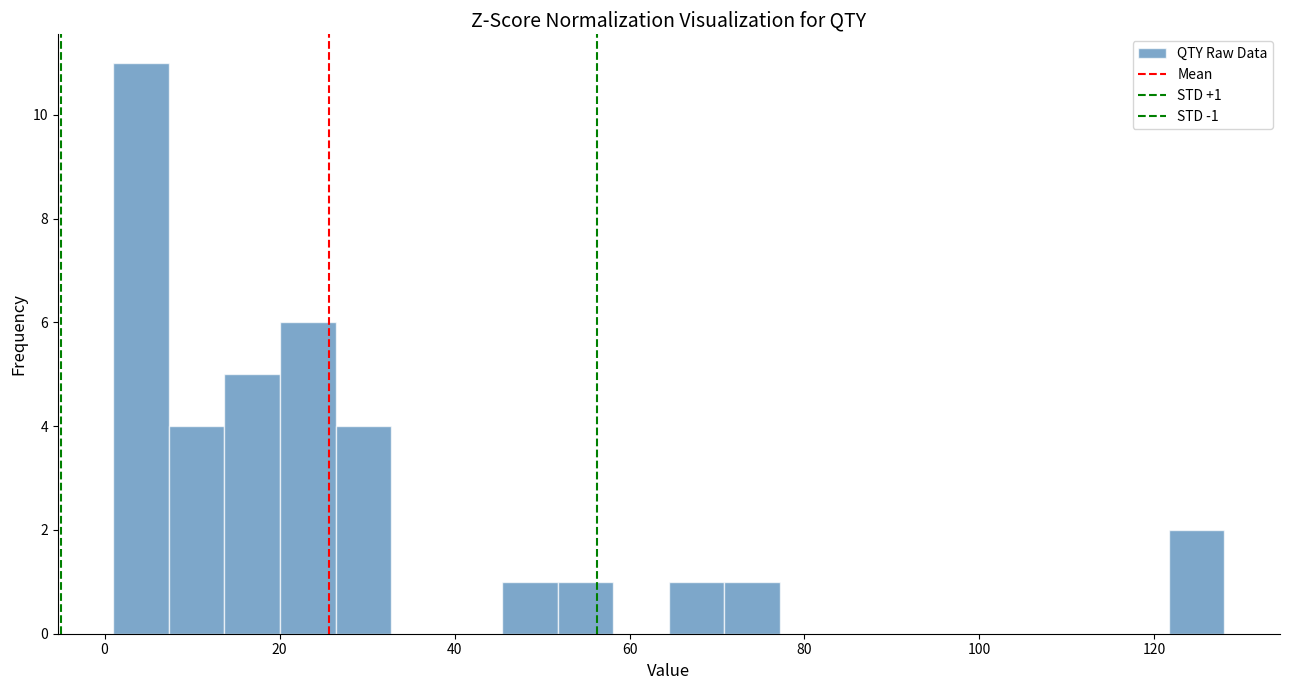

Read against the x-axis, roughly where is the centre of the tallest bar?

4